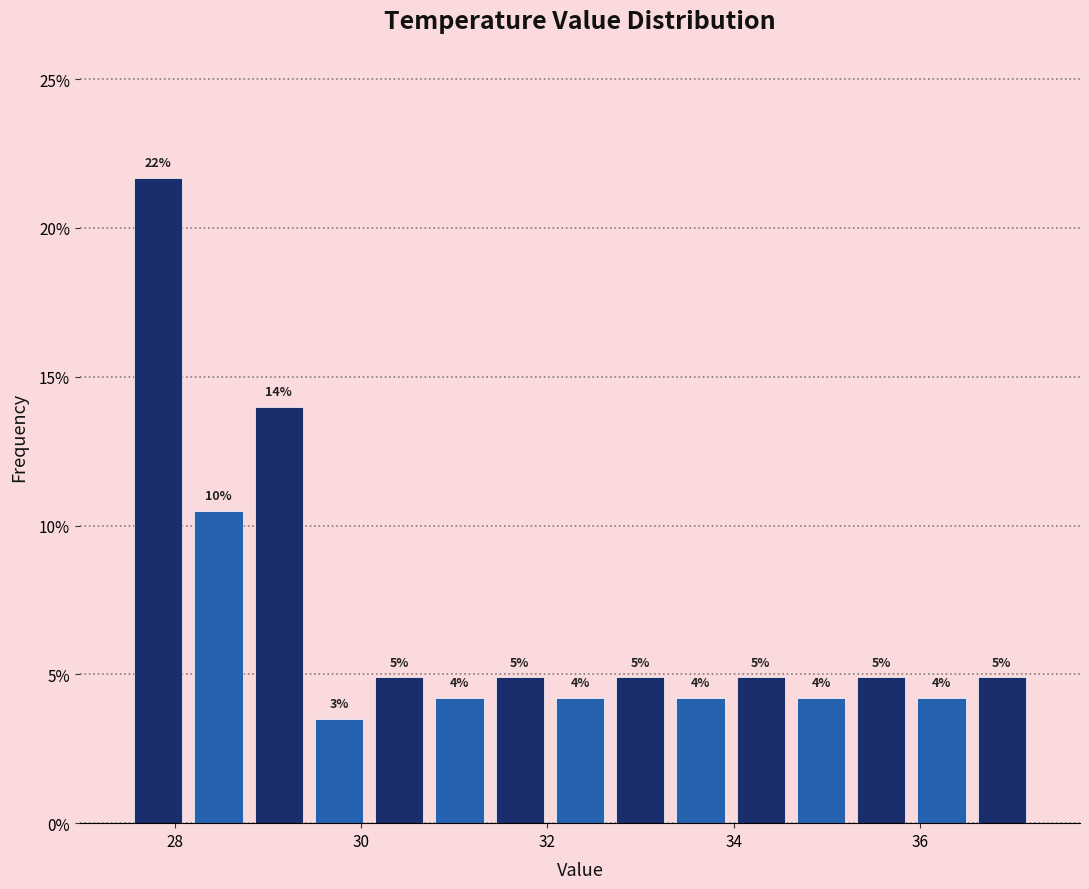

Read against the x-axis, roughly where is the centre of the tallest bar?

27.8